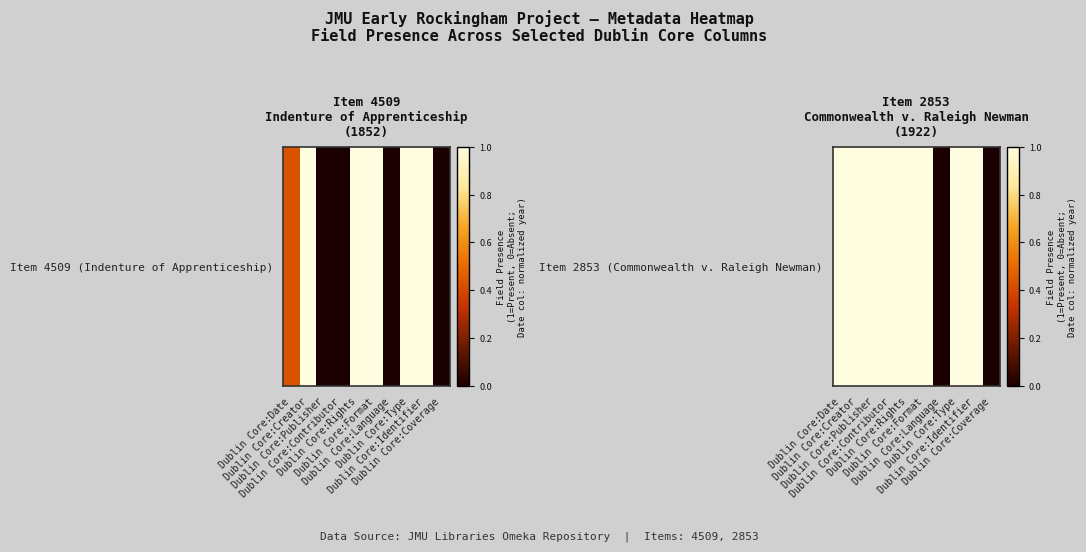

How many values are above zero?

8